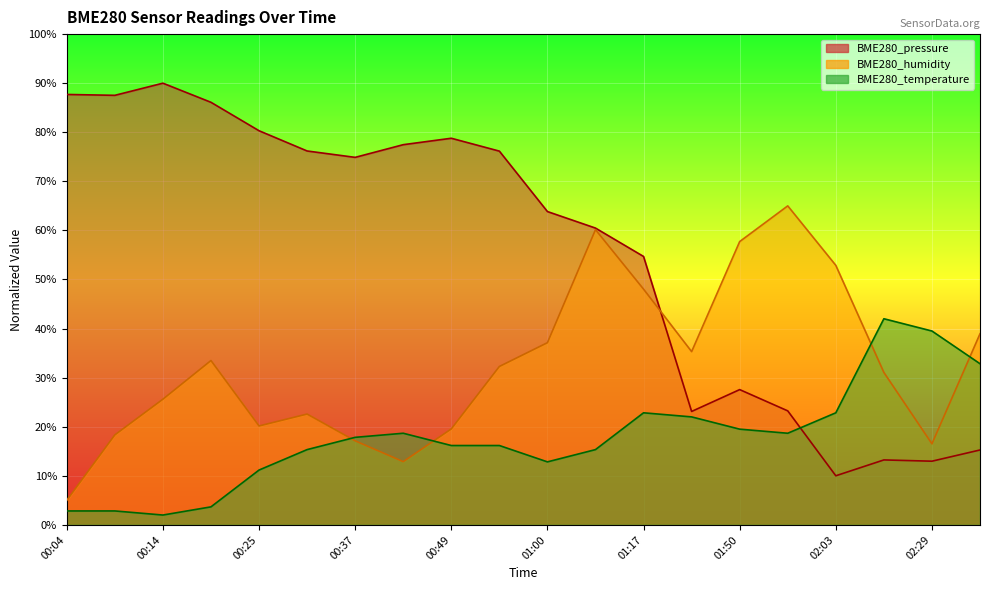

Which category has the highest value in the BME280_humidity series?

01:57